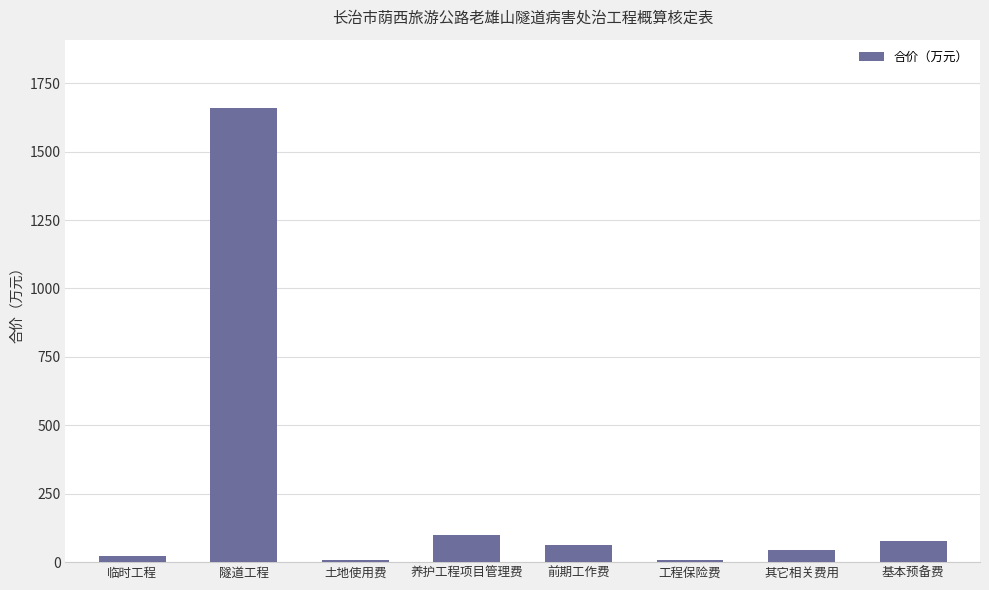

What is the ratio of the value at 土地使用费 to the value at 养护工程项目管理费?

0.1